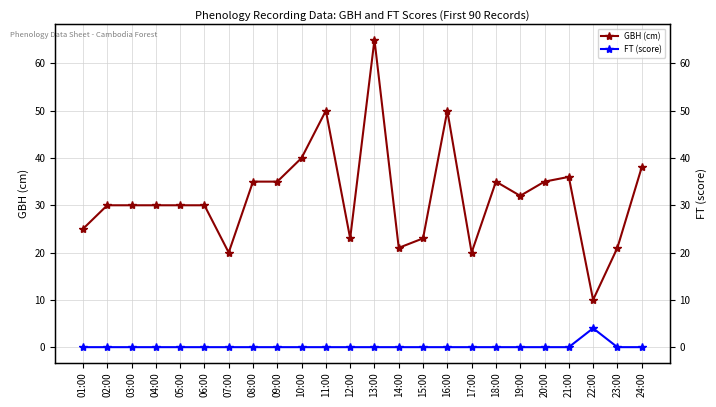

In GBH (cm), how many points are higher than both neighbors (excluding endpoints)?

5